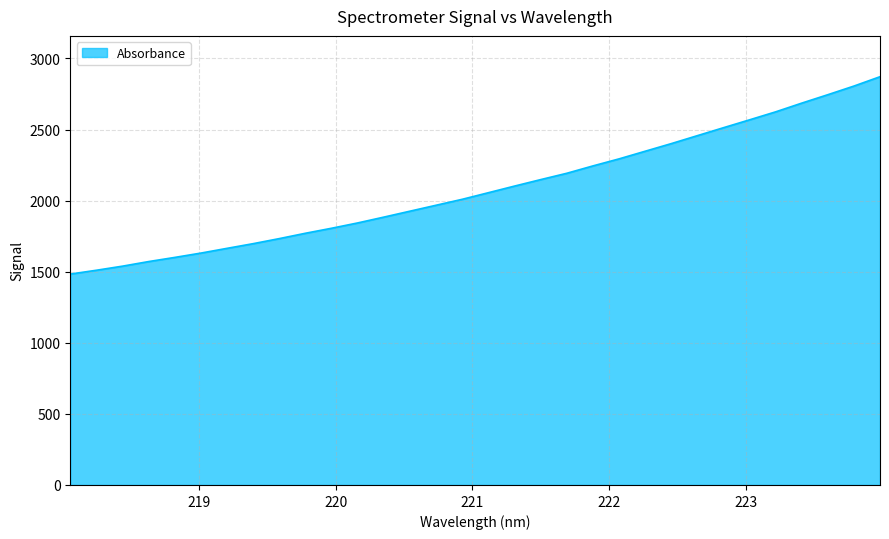

What is the difference between the maximum and minimum values?

1388.4